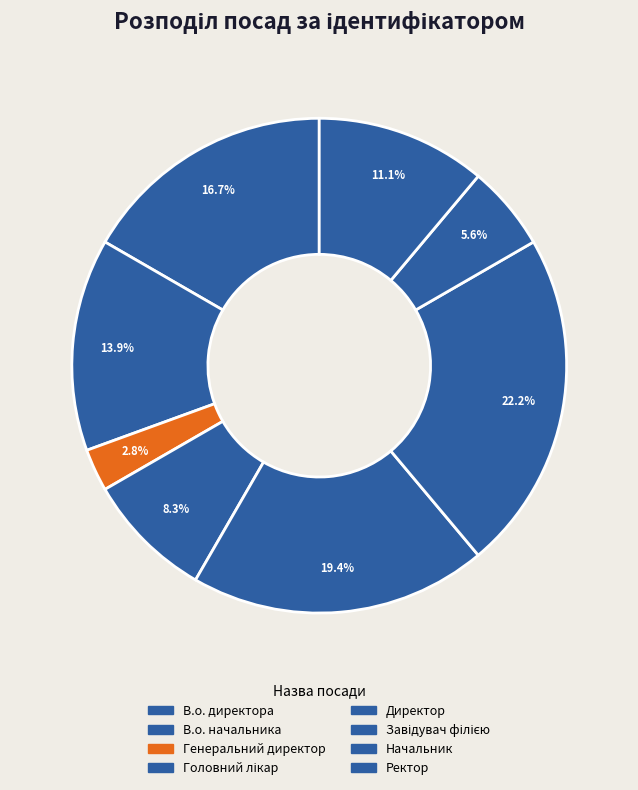

How many slices are in this pie chart?

8